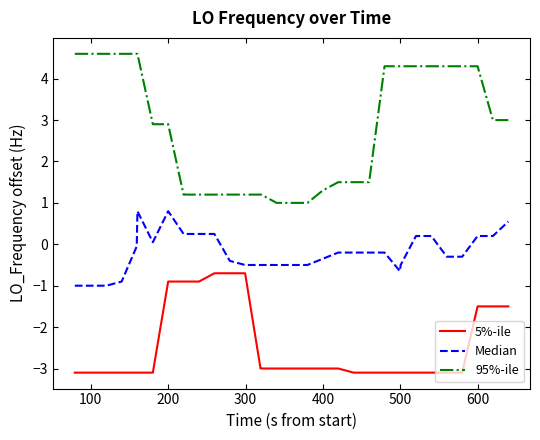

True or false: Median and 5%-ile intersect in this chart.

False